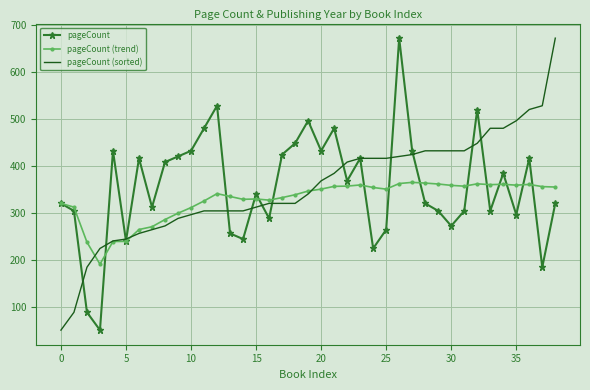

What is the maximum value for pageCount (sorted)?

672.0